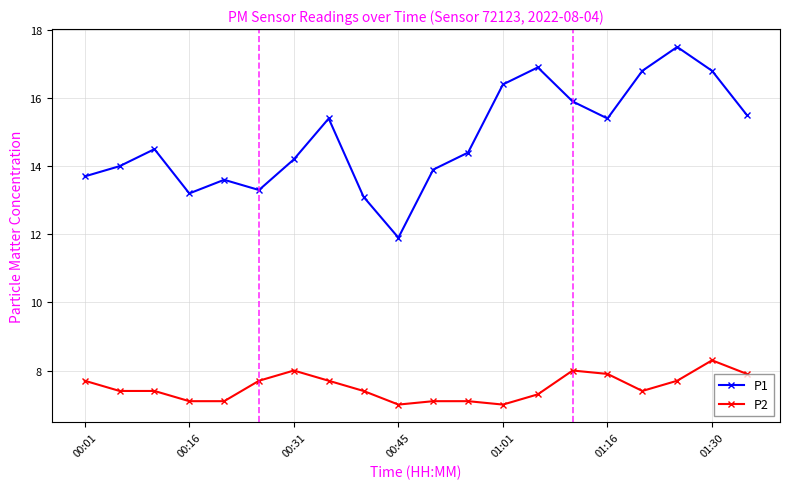

In P1, how many points are higher than both neighbors (excluding endpoints)?

5